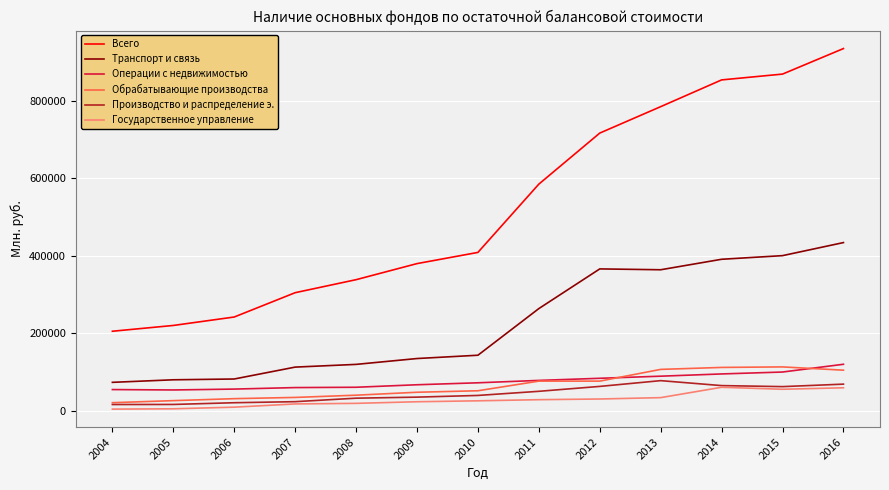

What is the maximum value shown in the chart?

934891